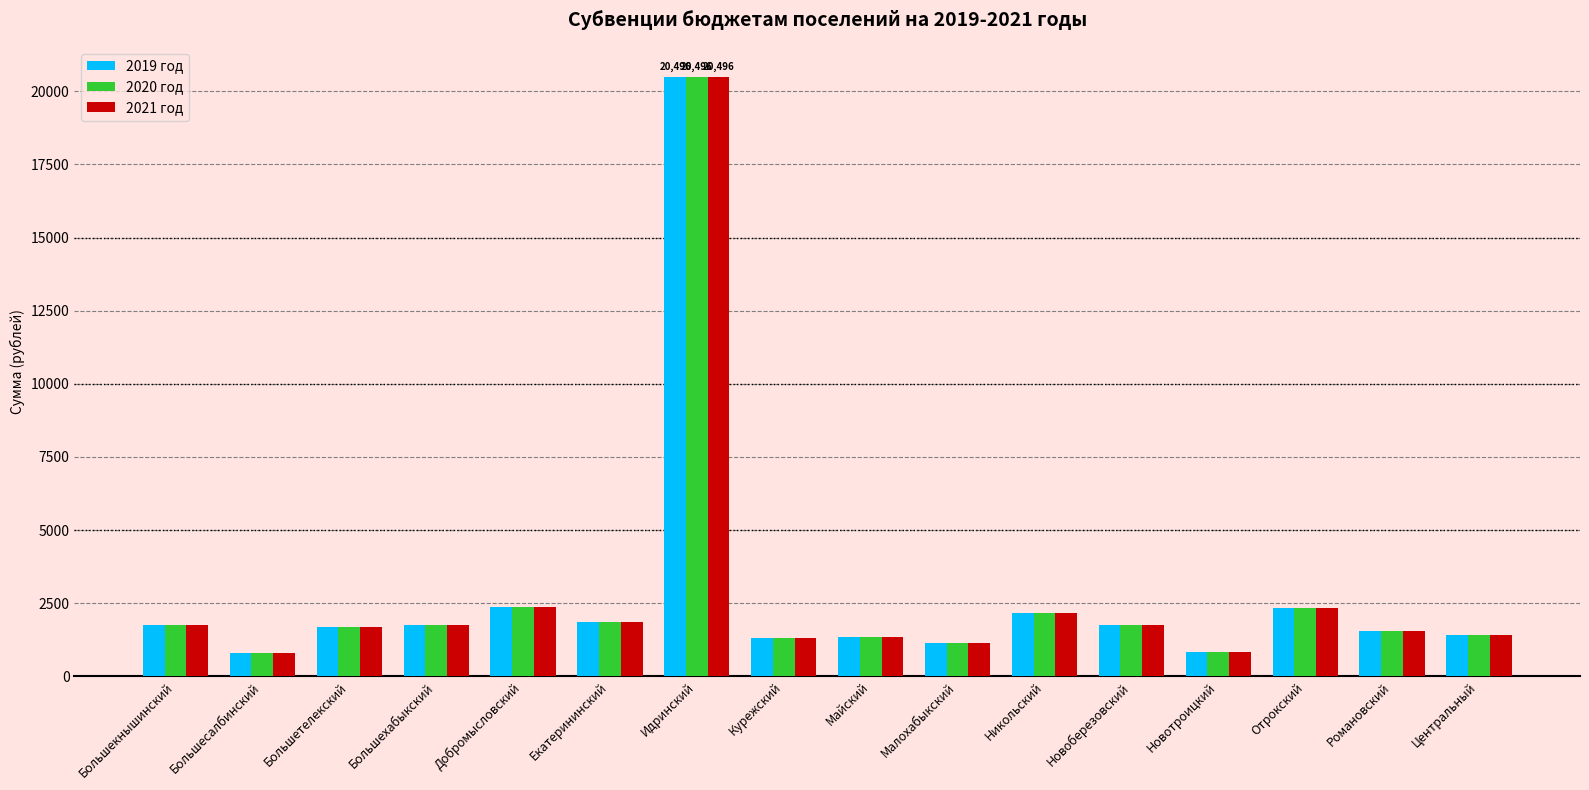

Is the value of 2020 год at Идринский greater than the value of 2021 год at Большехабыкский?

Yes